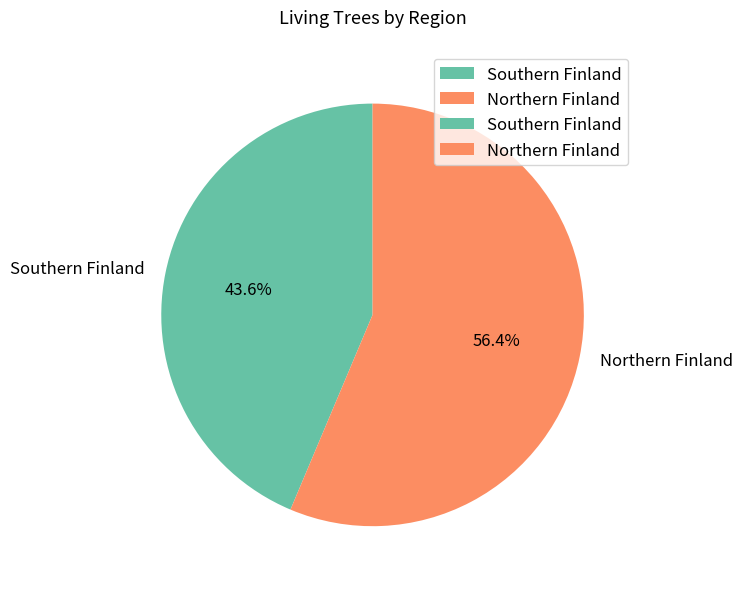

To the nearest percent, what is the difference between the Northern Finland and Southern Finland slice percentages?

13%